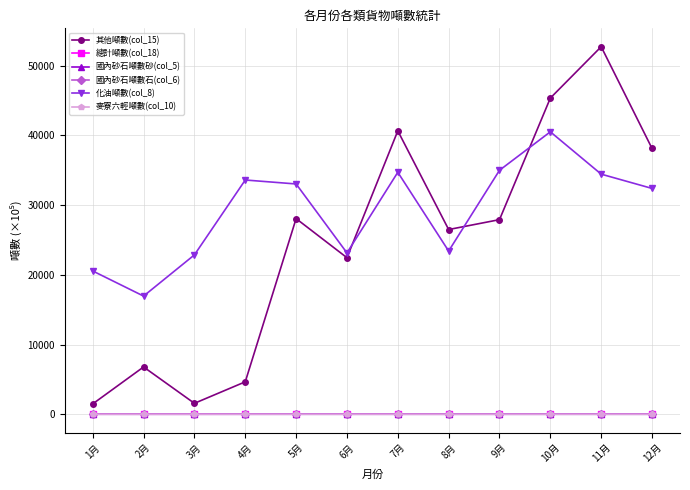

Which series has the largest total across all categories?

化油噸數(col_8)